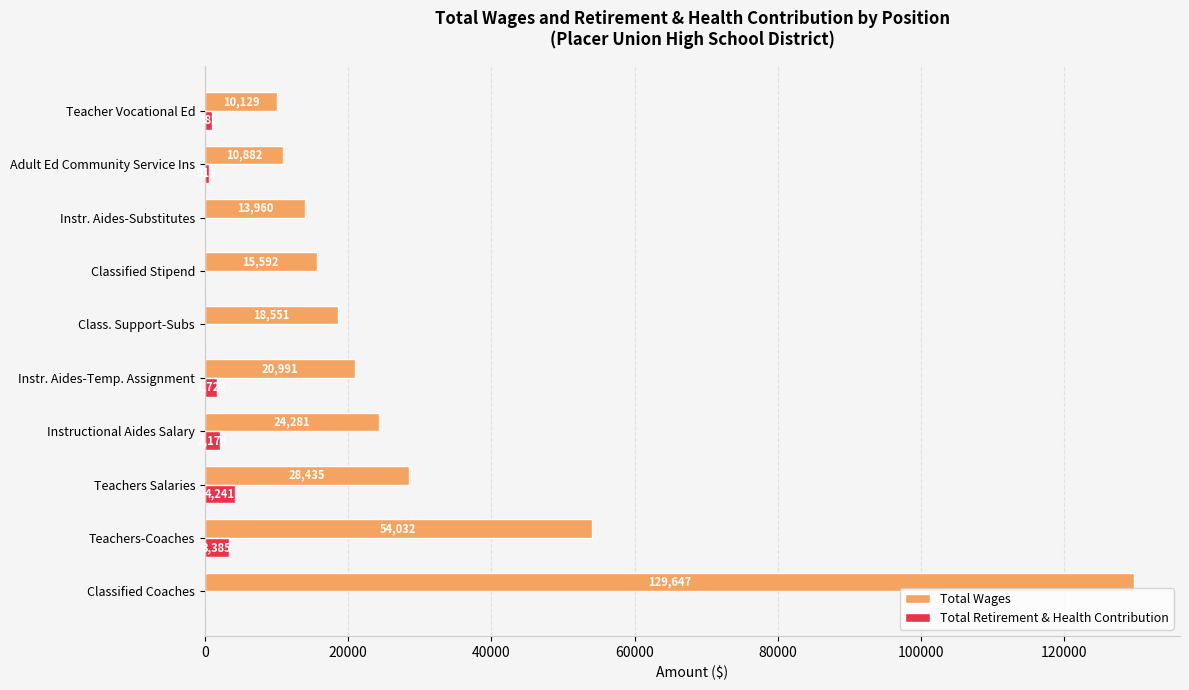

True or false: Total Wages has a value of 3075 at Adult Ed Community Service Ins.

False